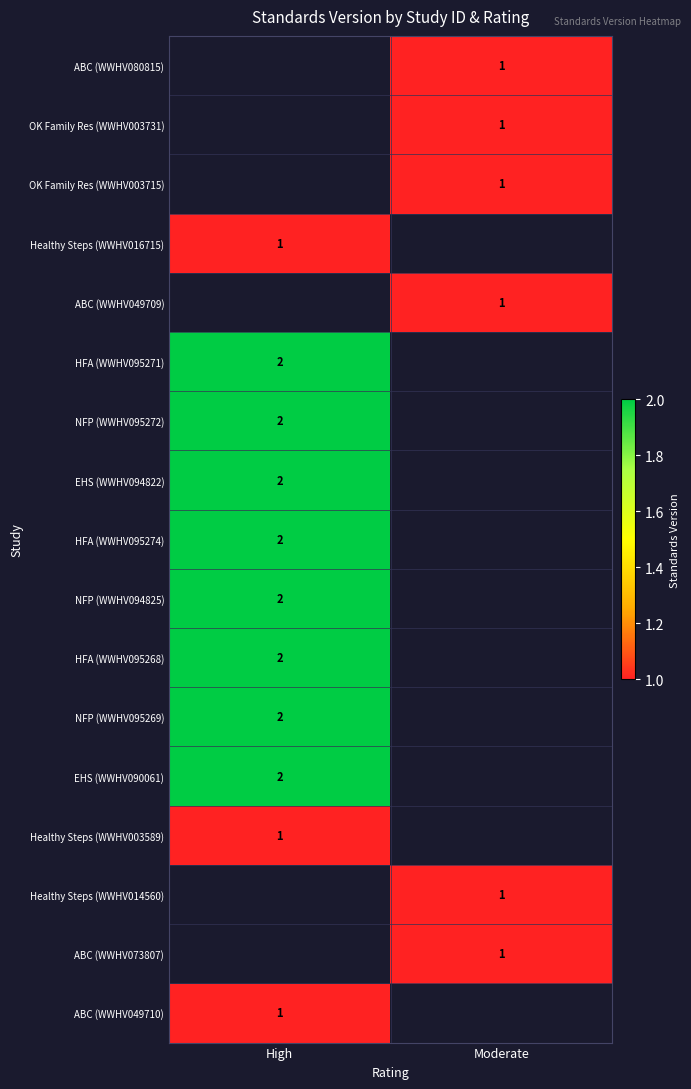

What is the smallest value displayed?

1.0